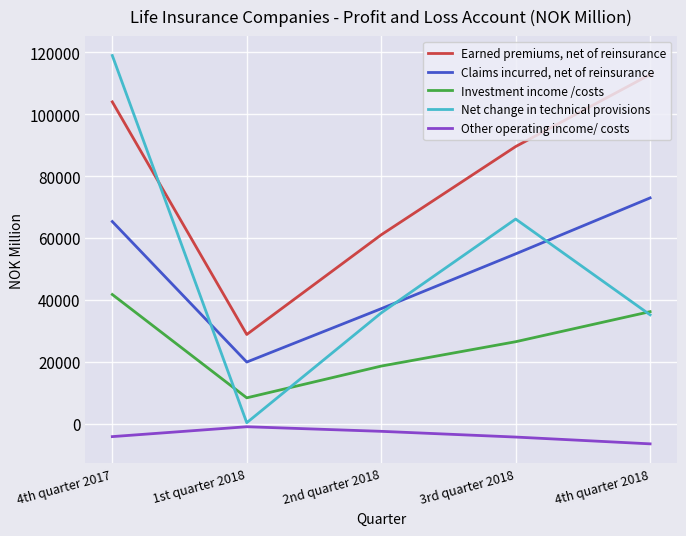

Where is Earned premiums, net of reinsurance nearest to the value 70809?

2nd quarter 2018